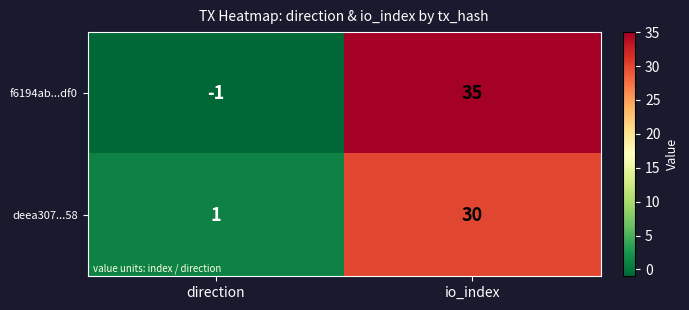

The value of f6194ab...df0 at direction is -1. True or false?

True